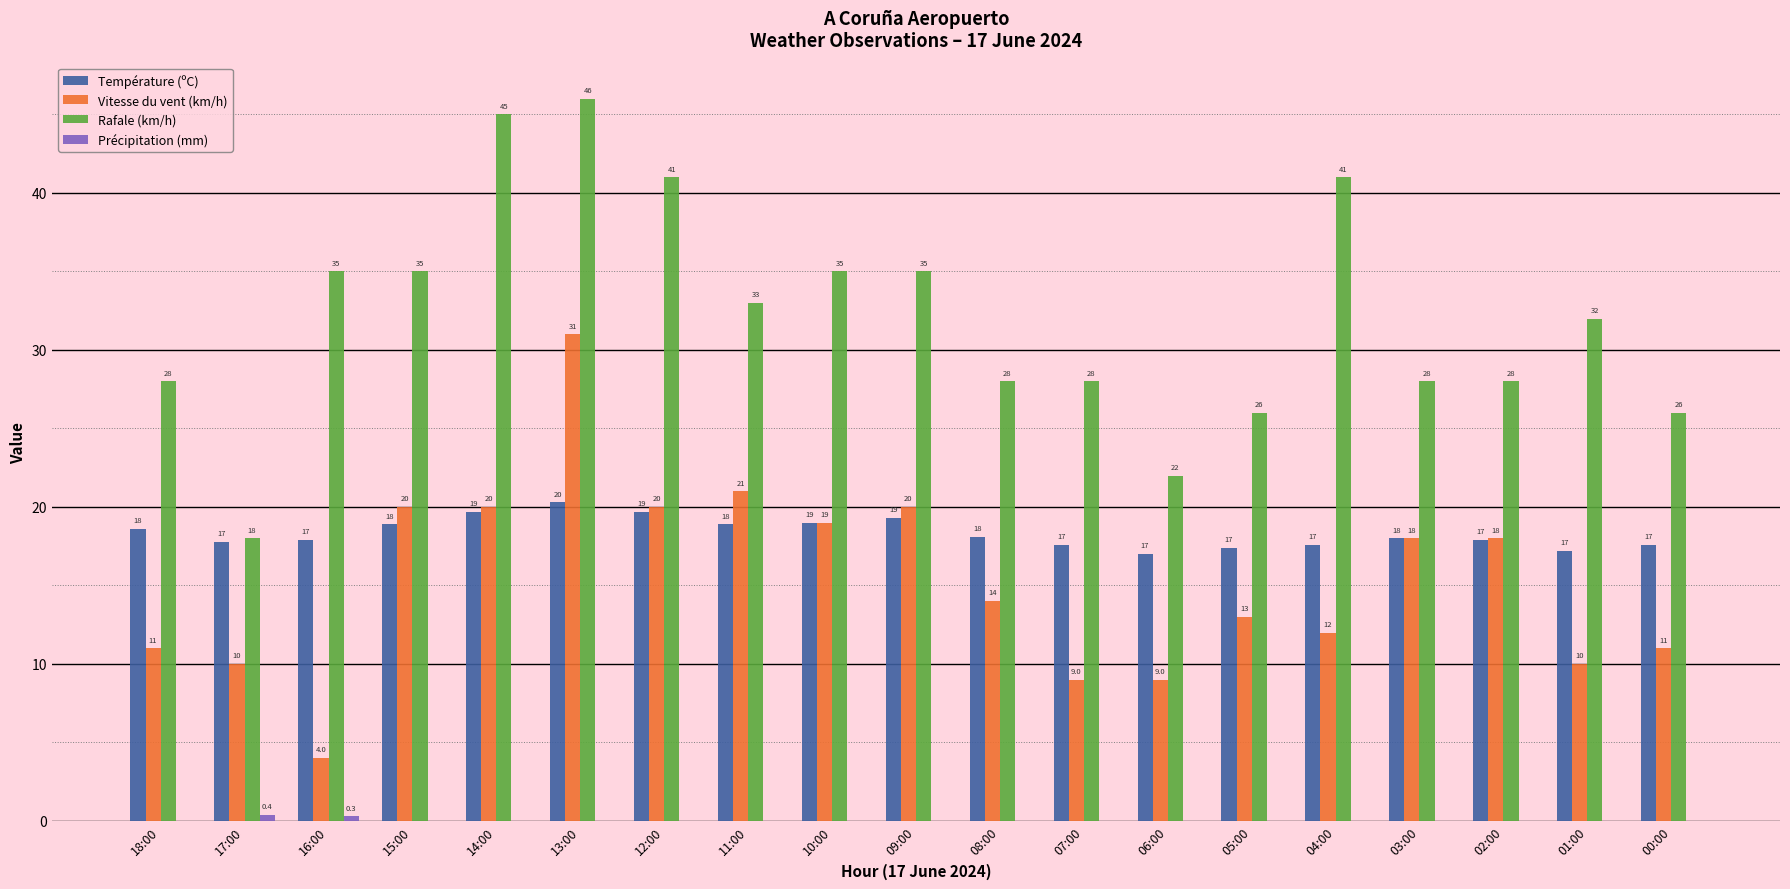

What is the sum of all Rafale (km/h) values?

610.0